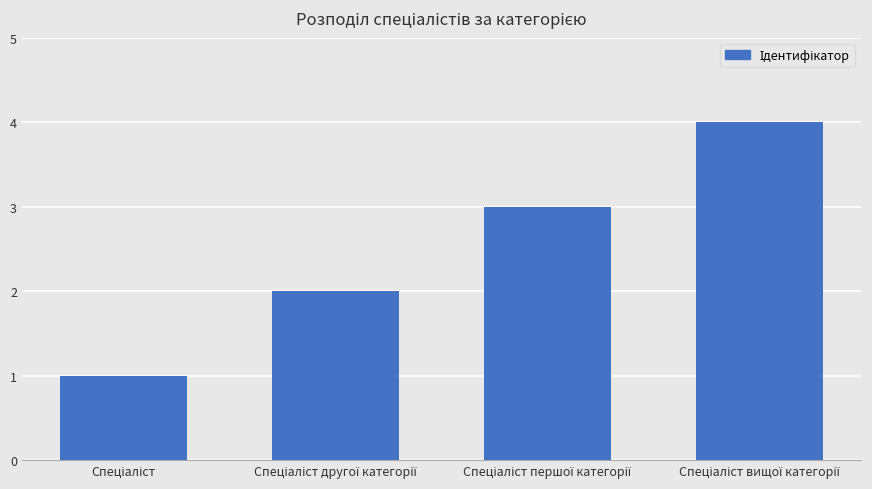

What is the sum of all values?

10